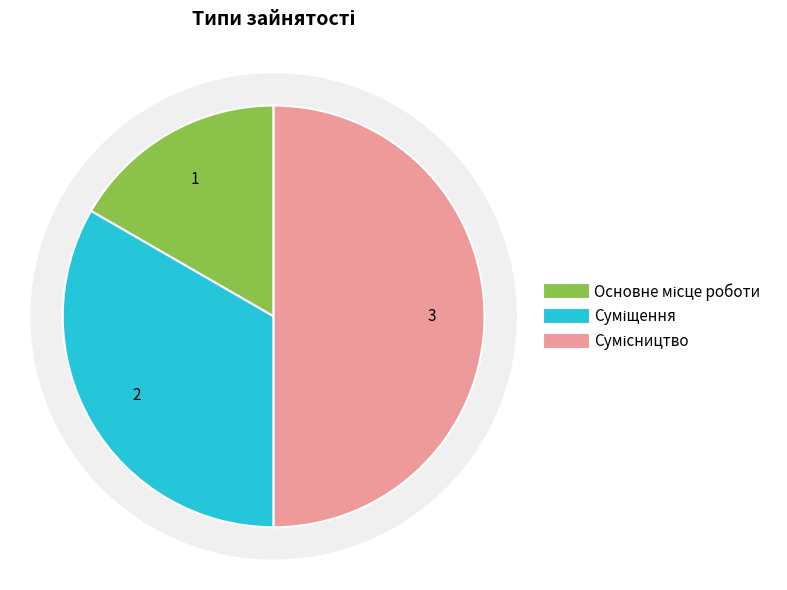

What is the largest slice in the pie chart?

Сумісництво